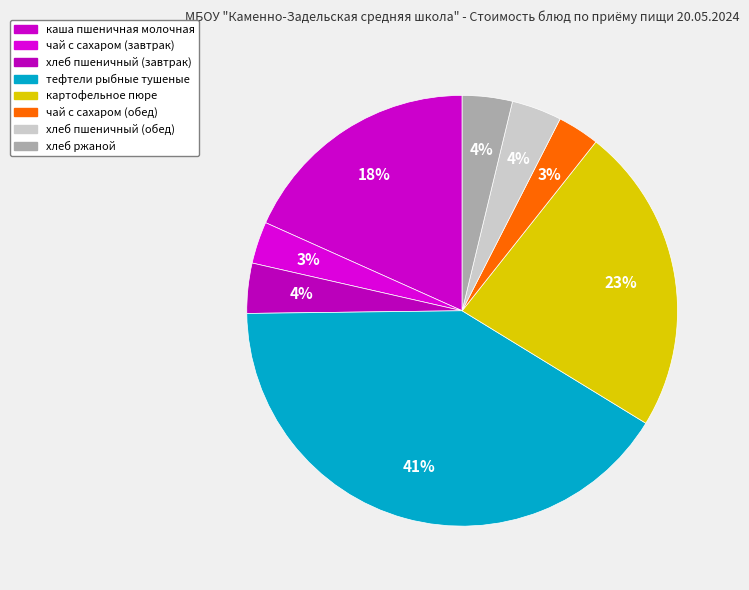

How many slices are in this pie chart?

8